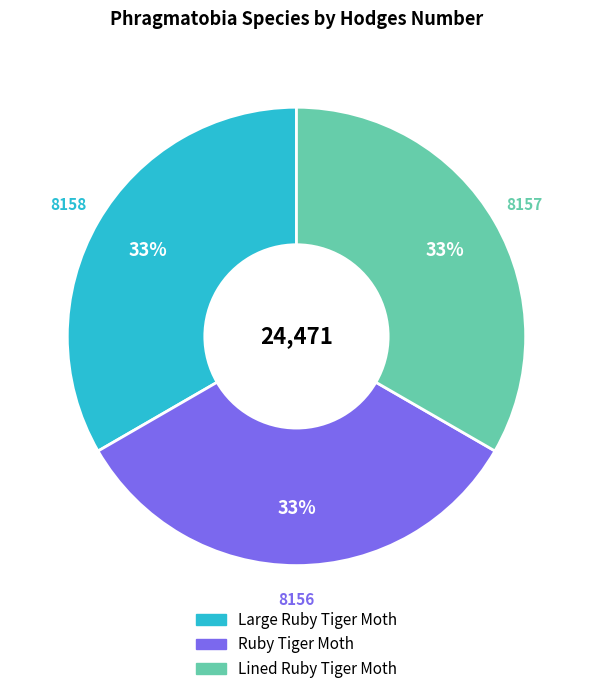

Is there a majority slice in this chart?

No